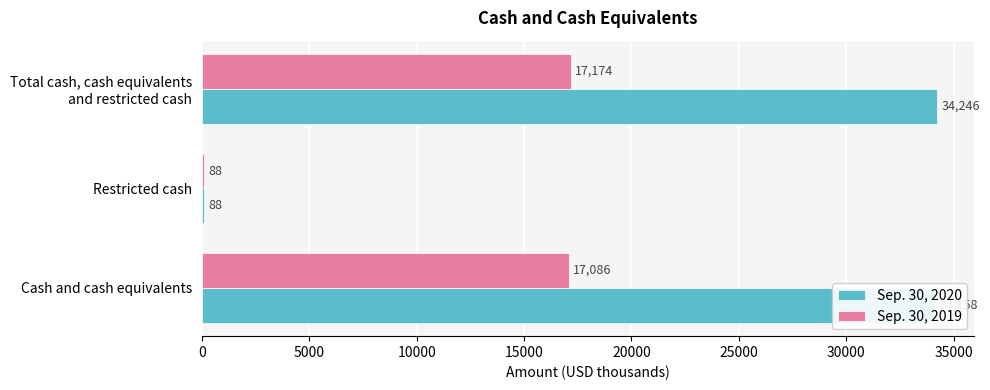

The Sep. 30, 2019 series shows 11797 at Cash and cash equivalents. True or false?

False